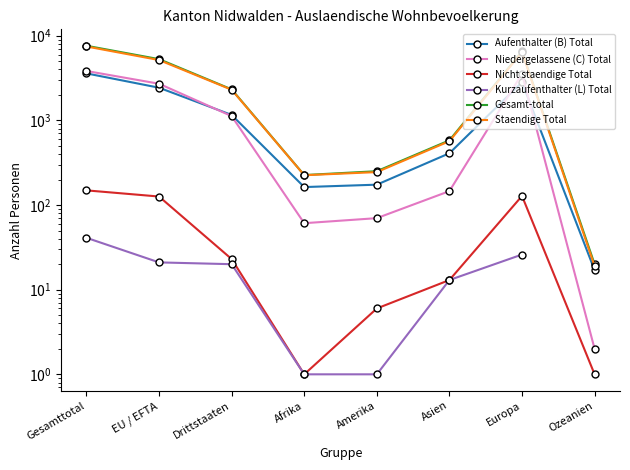

True or false: Gesamt-total has a value of 108.2 at Amerika.

False